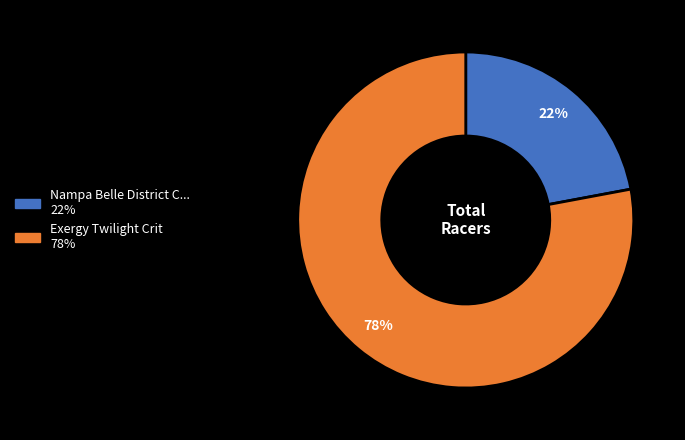

Does any single category account for the majority?

Yes